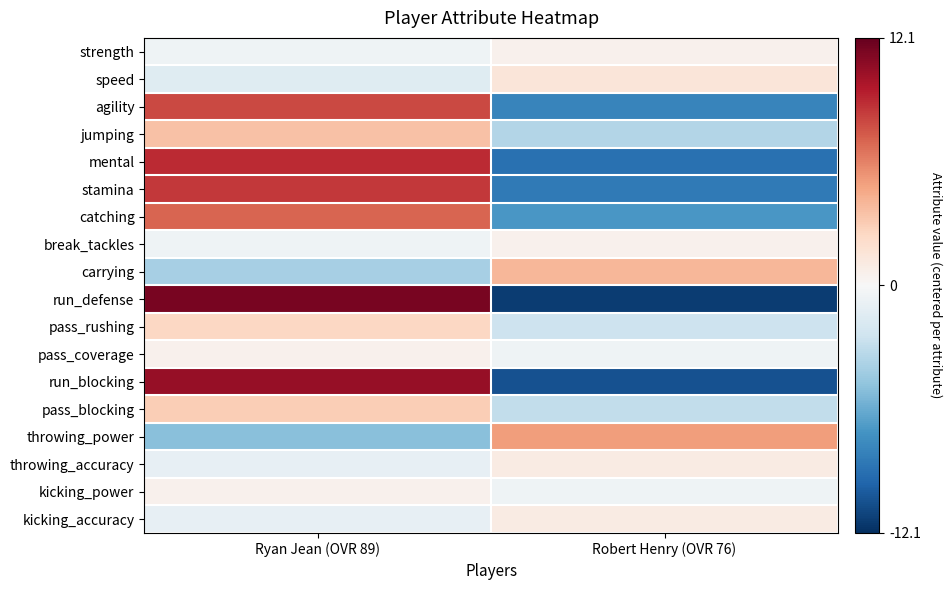

What is the greatest value displayed?

11.5